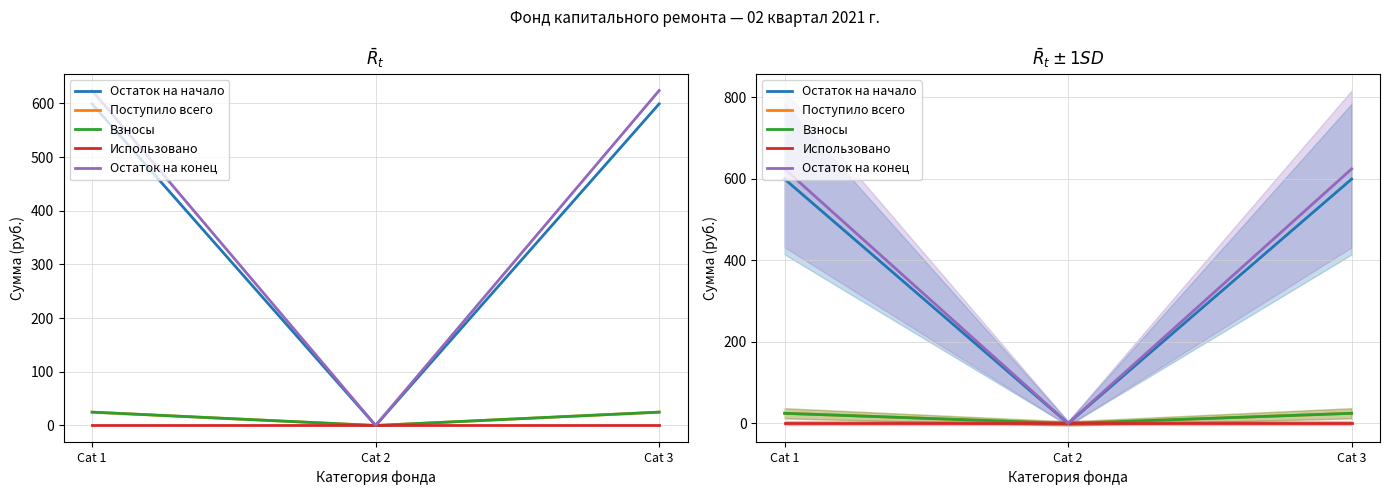

Which series has the largest range (max minus min)?

Остаток на конец